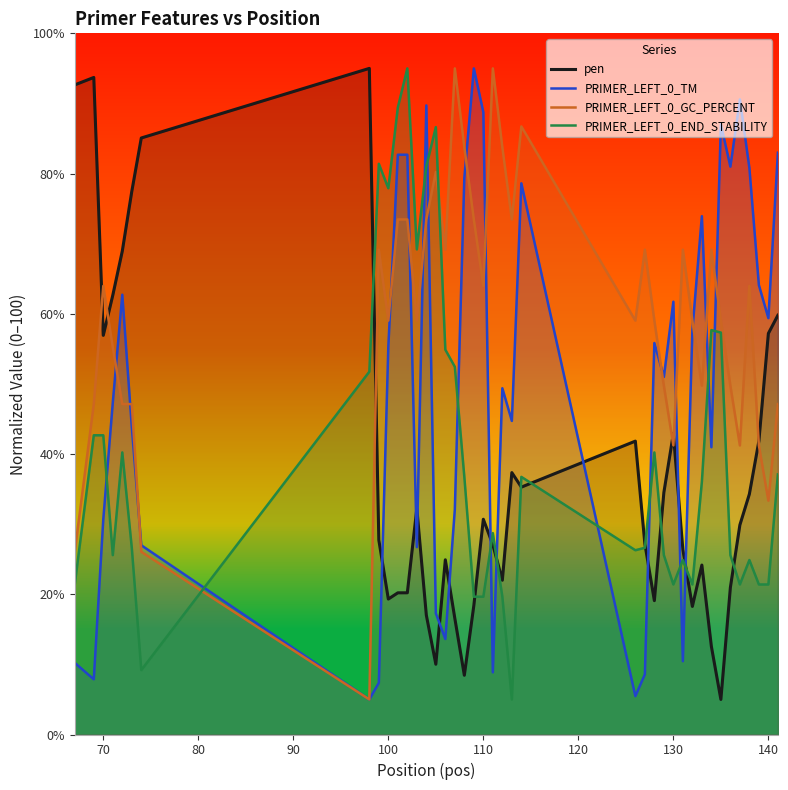

What is the total value across all series at 110?

203.1